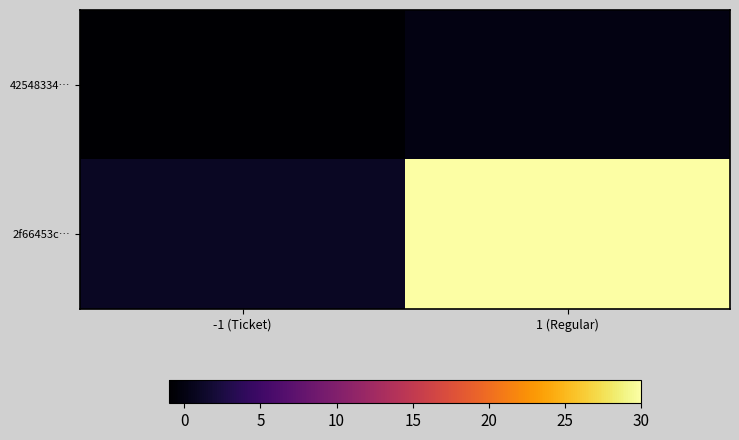

Reading left to right, what are all the values shown in this chart?

42548334…: -1 (Ticket)=-1	1 (Regular)=0
2f66453c…: -1 (Ticket)=1	1 (Regular)=30